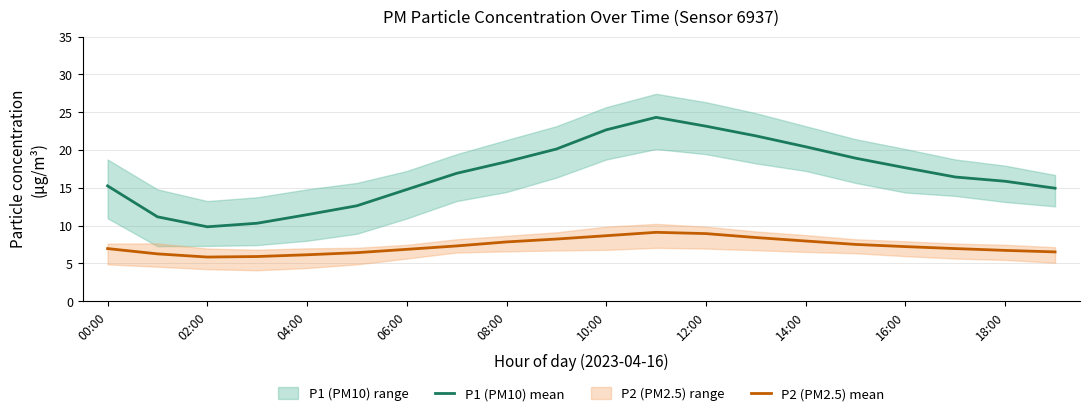

True or false: P1 (PM10) mean has a value of 22.7 at 10:00.

True